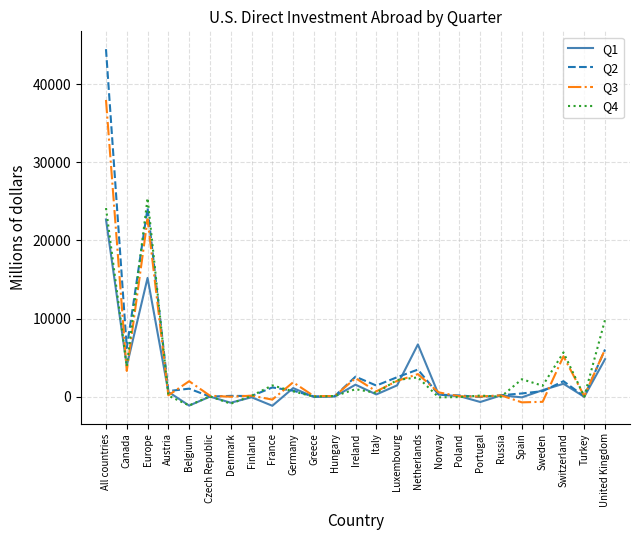

Where is the first local maximum for Q1?

Europe